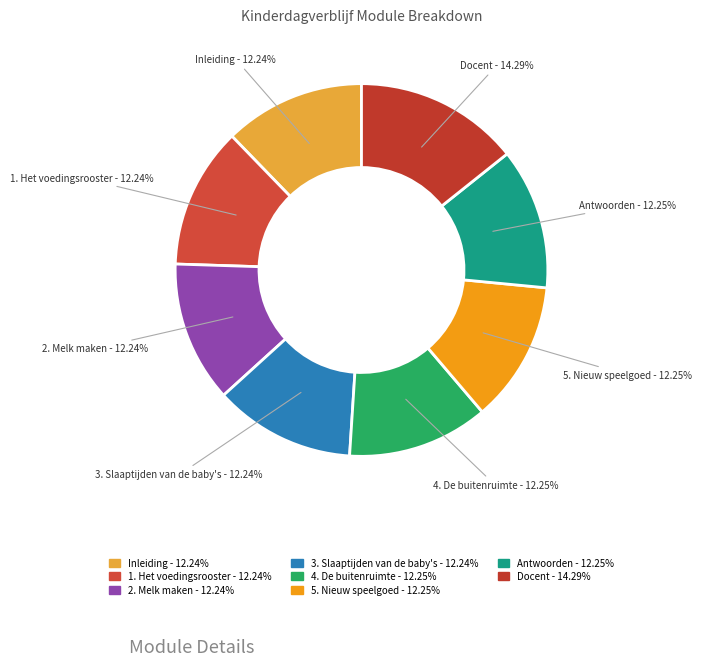

To the nearest percent, what is the difference between the largest and smallest slice percentages?

2%